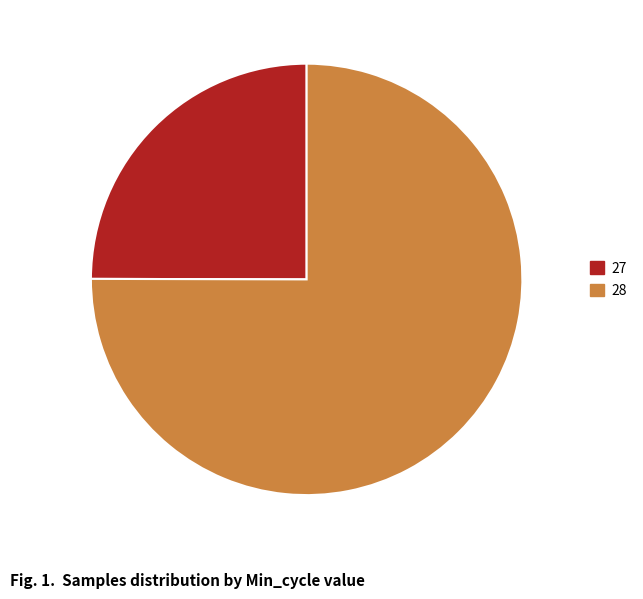

Which category has the smallest portion of the pie?

27